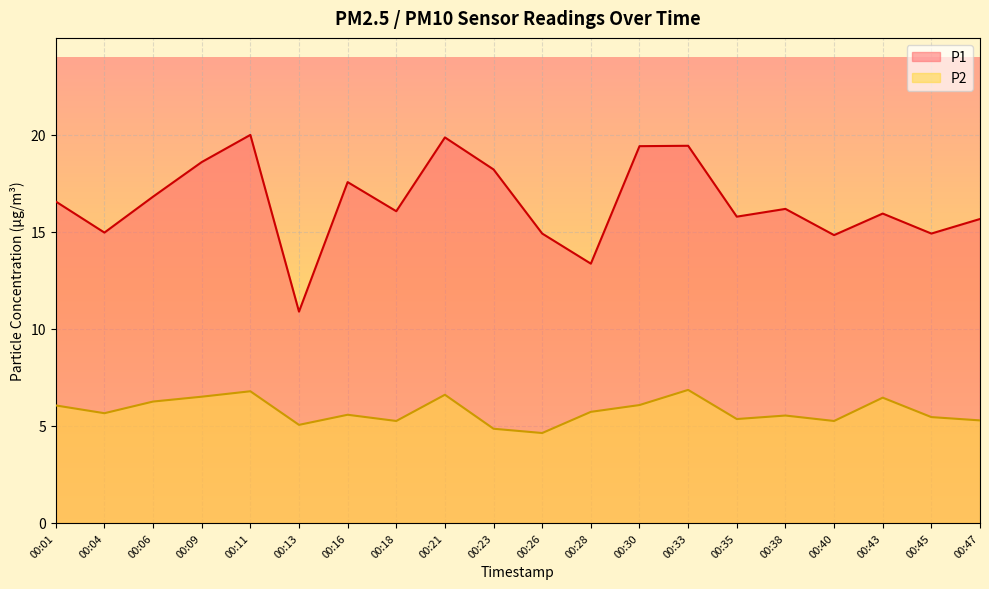

List the labels in order of P1 value, smallest first.

00:13, 00:28, 00:40, 00:26, 00:45, 00:04, 00:47, 00:35, 00:43, 00:18, 00:38, 00:01, 00:06, 00:16, 00:23, 00:09, 00:30, 00:33, 00:21, 00:11